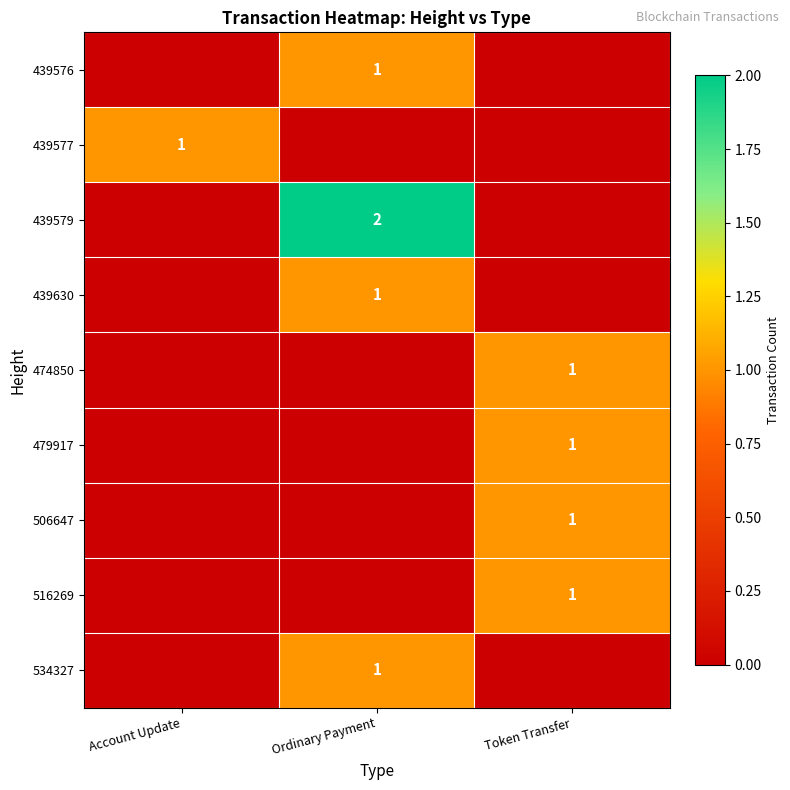

True or false: 439630 has a value of 1 at Ordinary Payment.

True